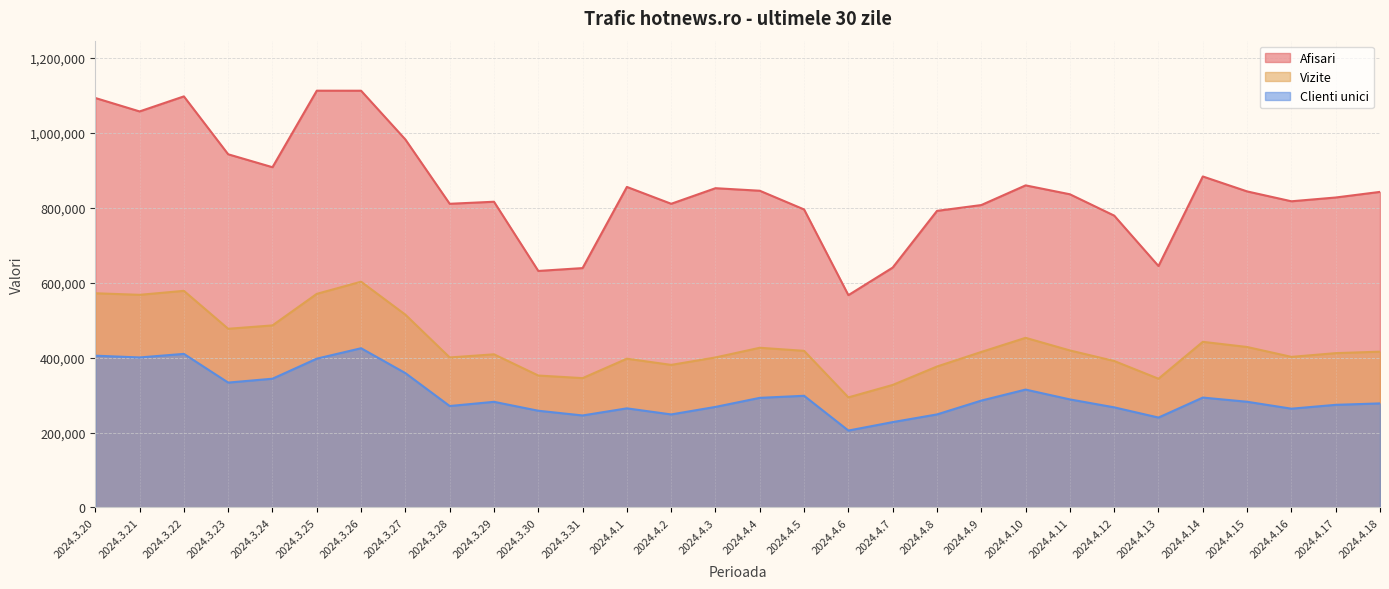

At how many categories does at least one series exceed 929864?

7